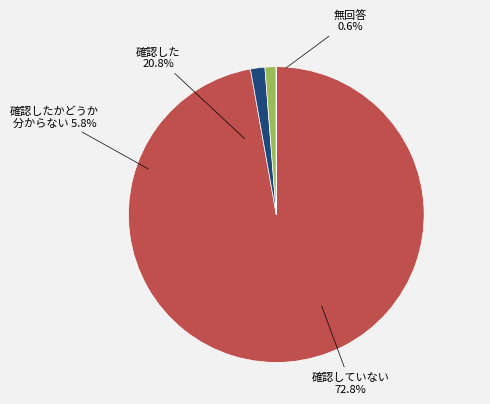

The 23 slice represents 10% of the pie. True or false?

False